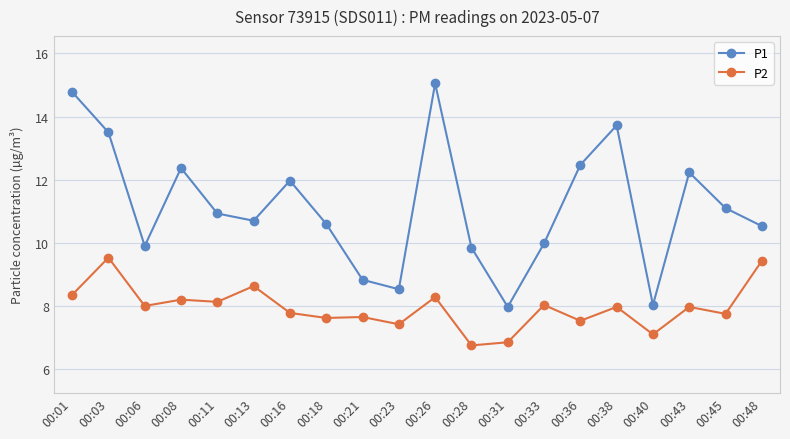

What is the difference between the highest and lowest values at 00:18?

3.0